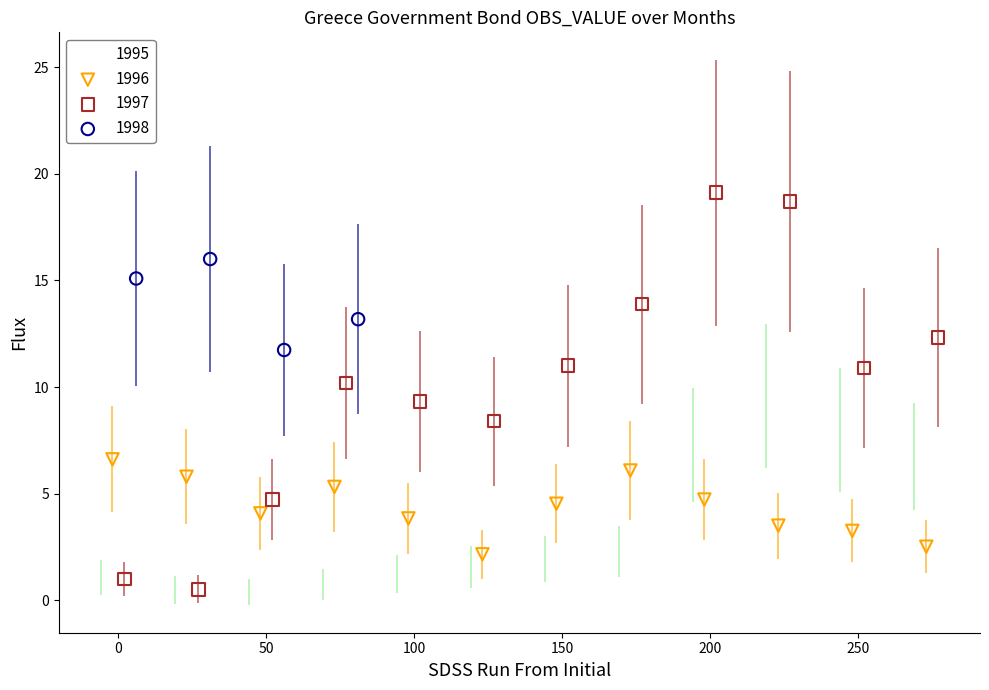

Which series has the widest spread of Y values?

1997